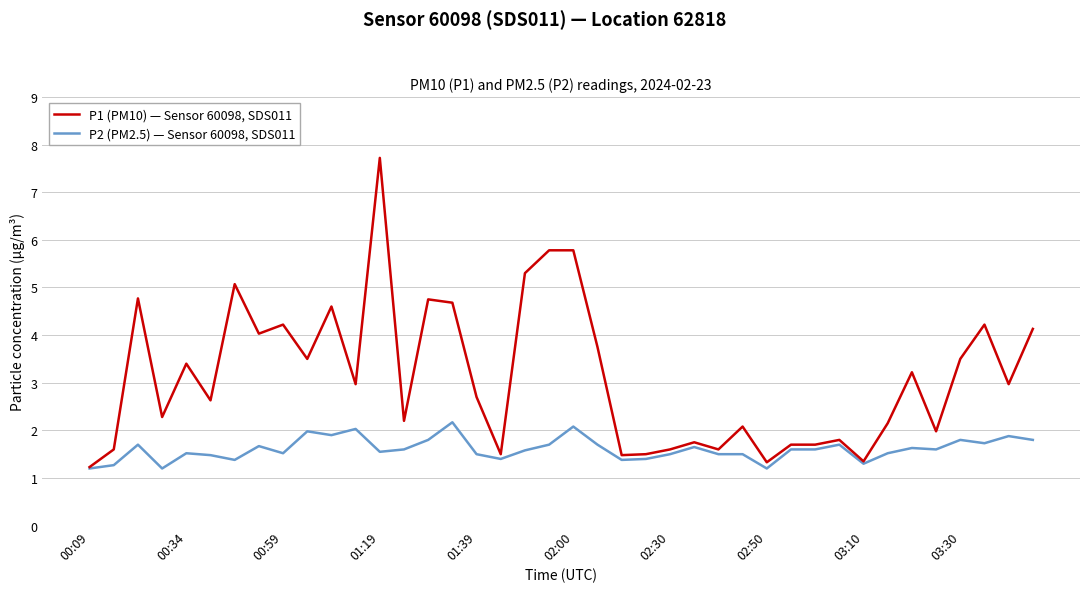

List the series in order of their peak value, highest first.

P1 (PM10) — Sensor 60098, SDS011, P2 (PM2.5) — Sensor 60098, SDS011